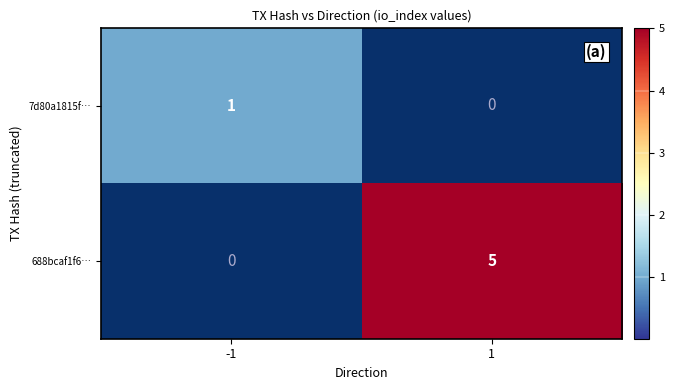

What is the difference between the 688bcaf1f6… values at 1 and -1?

5